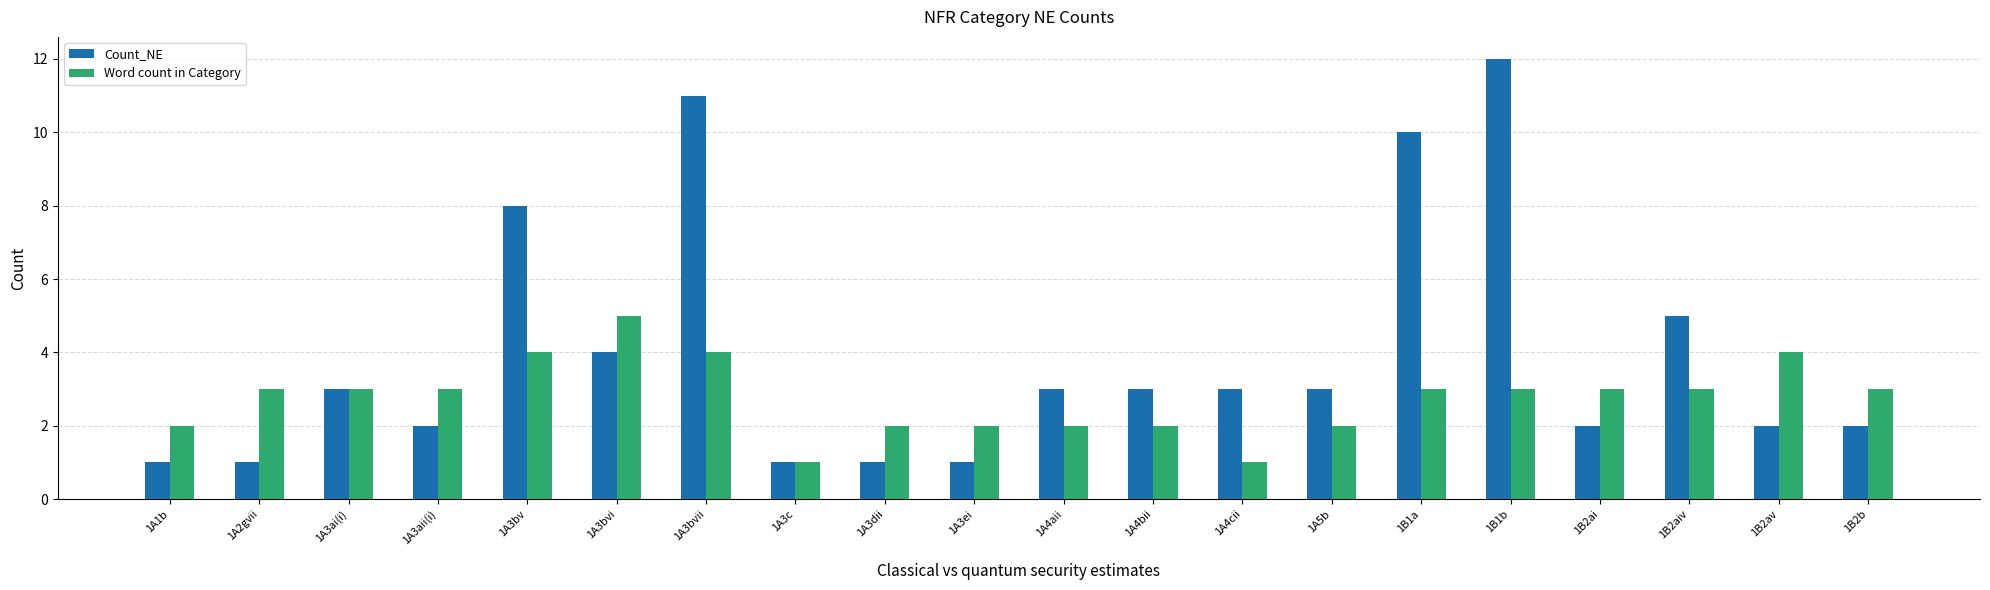

Rank the series by their average value, from lowest to highest.

Word count in Category, Count_NE